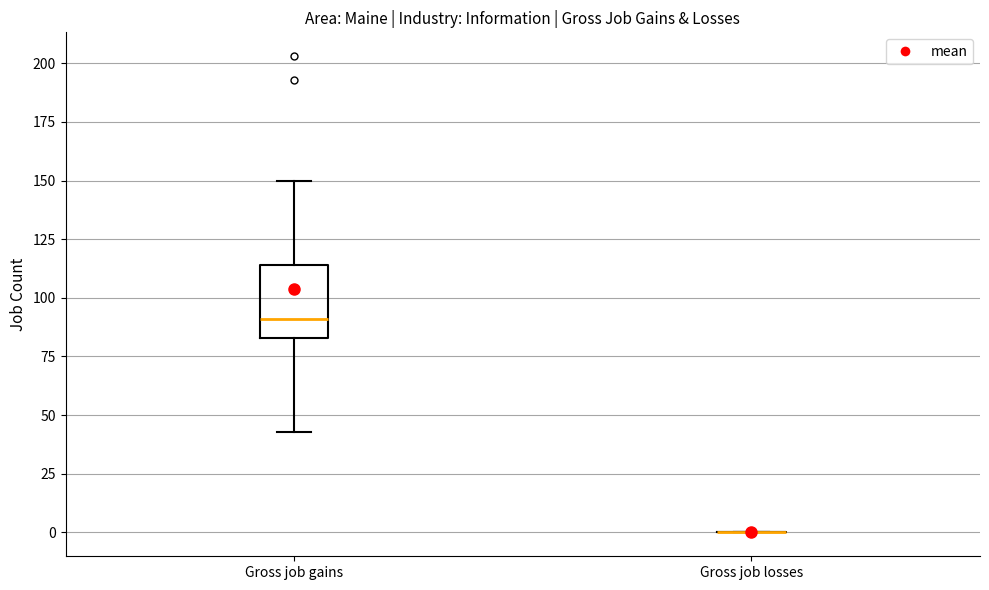

Reading left to right, read every box against the y-axis: the position of its median line, the range the box covers, and the ends of its whiskers. The values are not printed on the chart, so give them approximately, as read against the axis.

Gross job gains: median 90, box 85 to 115, whiskers 45 to 150
Gross job losses: box collapsed to a line at 0, whiskers 0 to 0